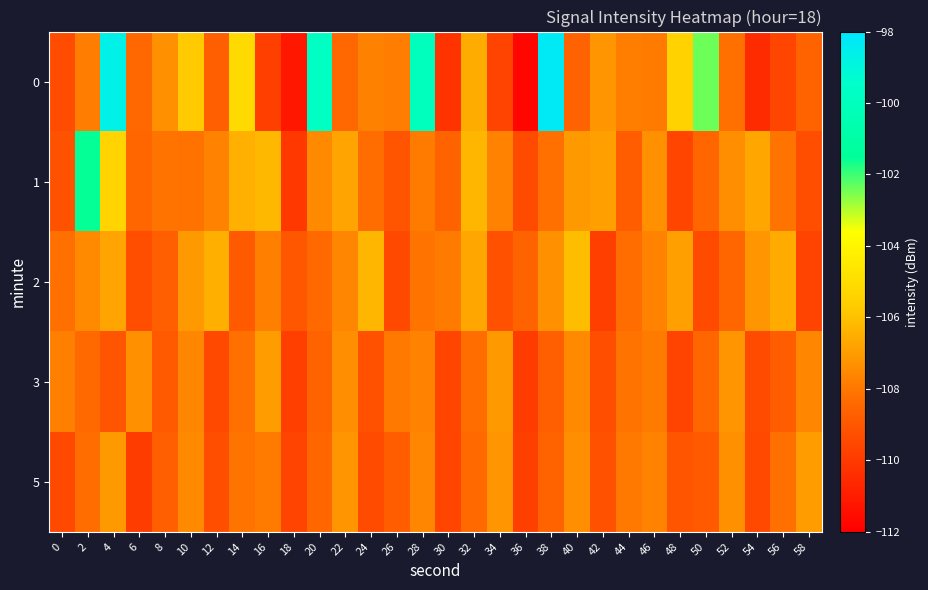

What is the spread (max minus min) of values at 20?

8.8